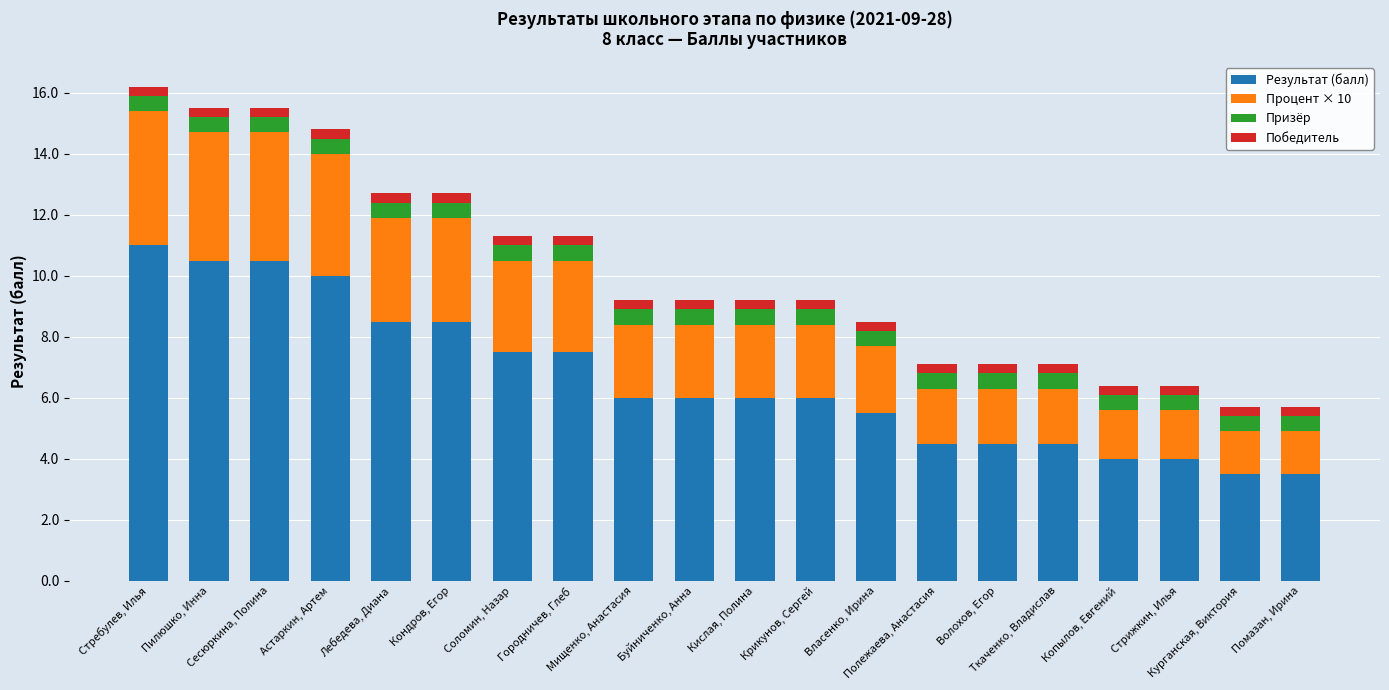

What is the difference between the maximum and minimum values in the Результат (балл) series?

7.5